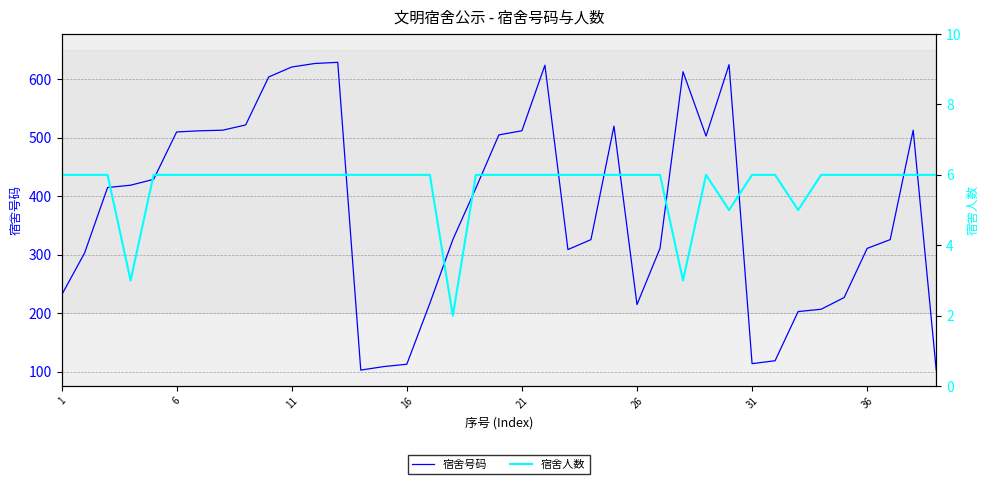

What is the maximum value shown in the chart?

629